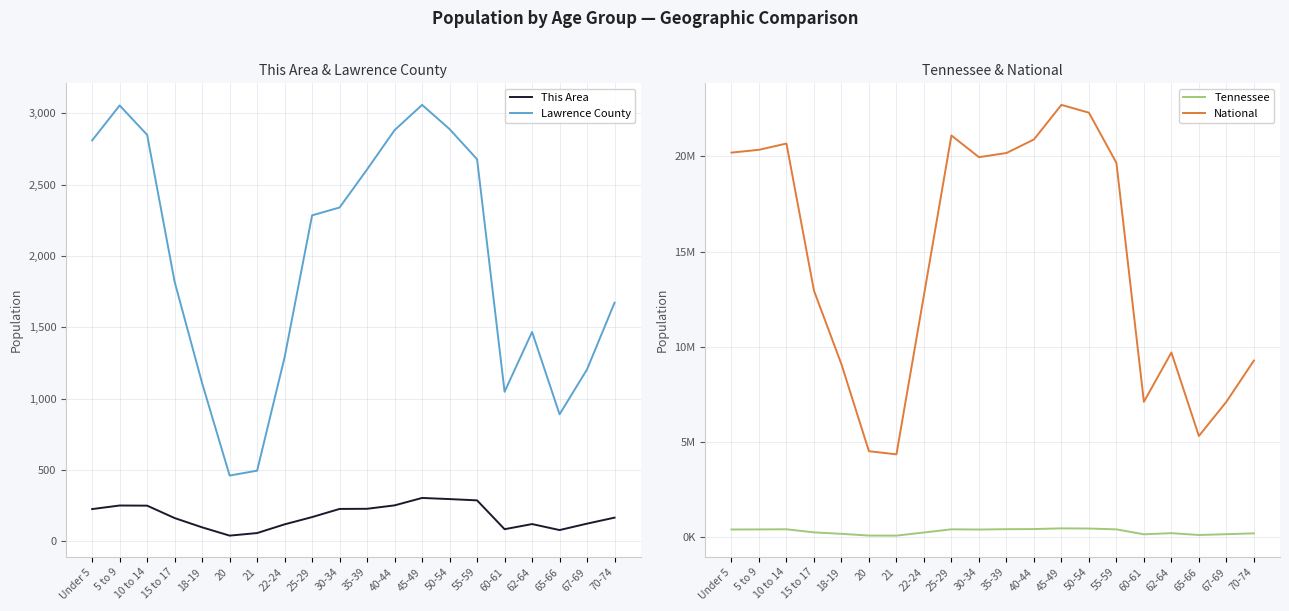

Rank the series at 40-44 from highest to lowest value.

National, Tennessee, Lawrence County, This Area